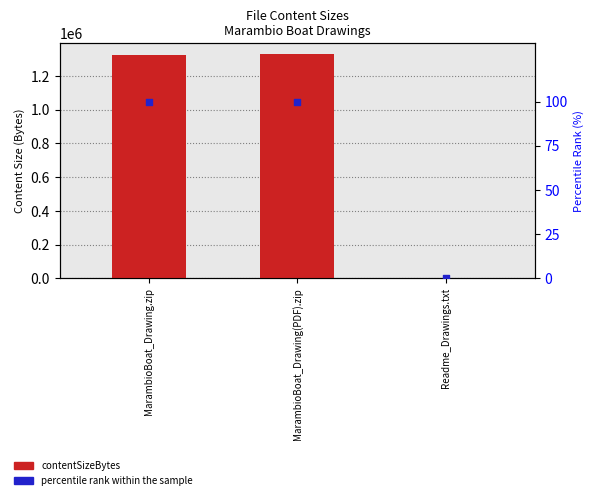

At how many categories does at least one series exceed 780591?

2